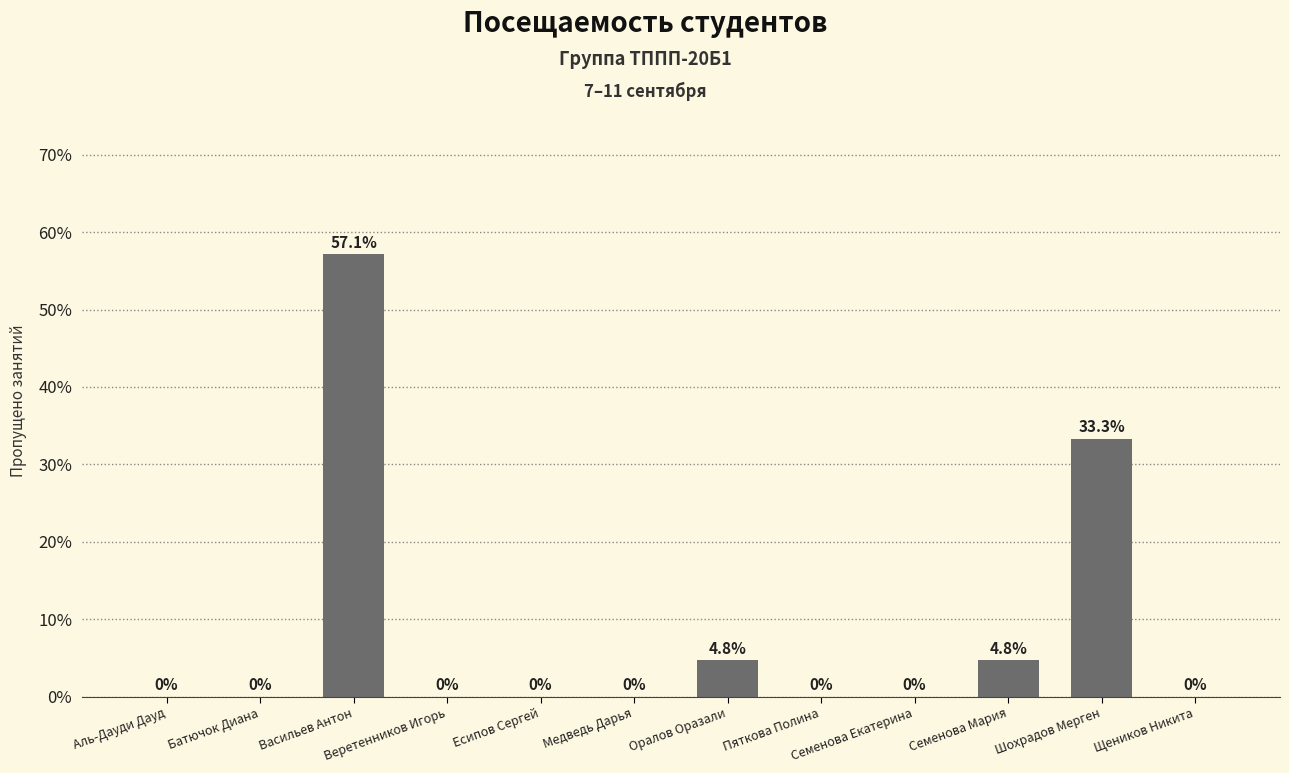

Where is the data nearest to the value 28?

Шохрадов Мерген